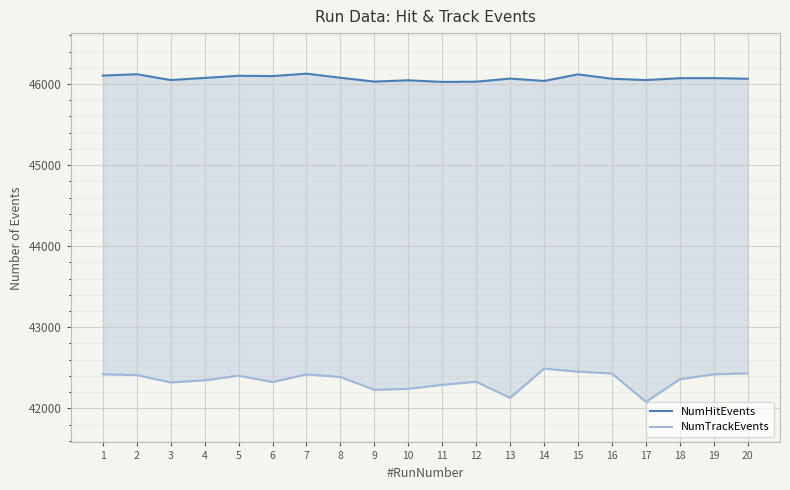

How many data points does each series have?

20